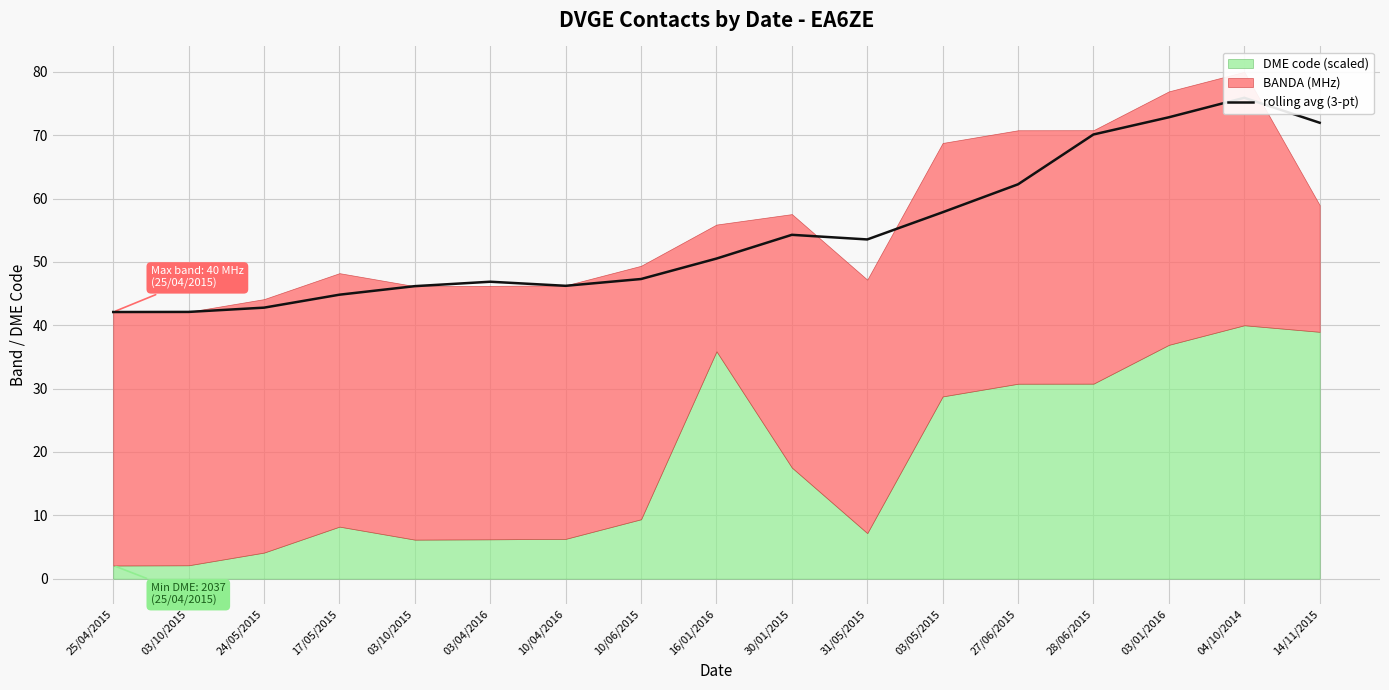

What is the approximate value at 03/04/2016?

46.9